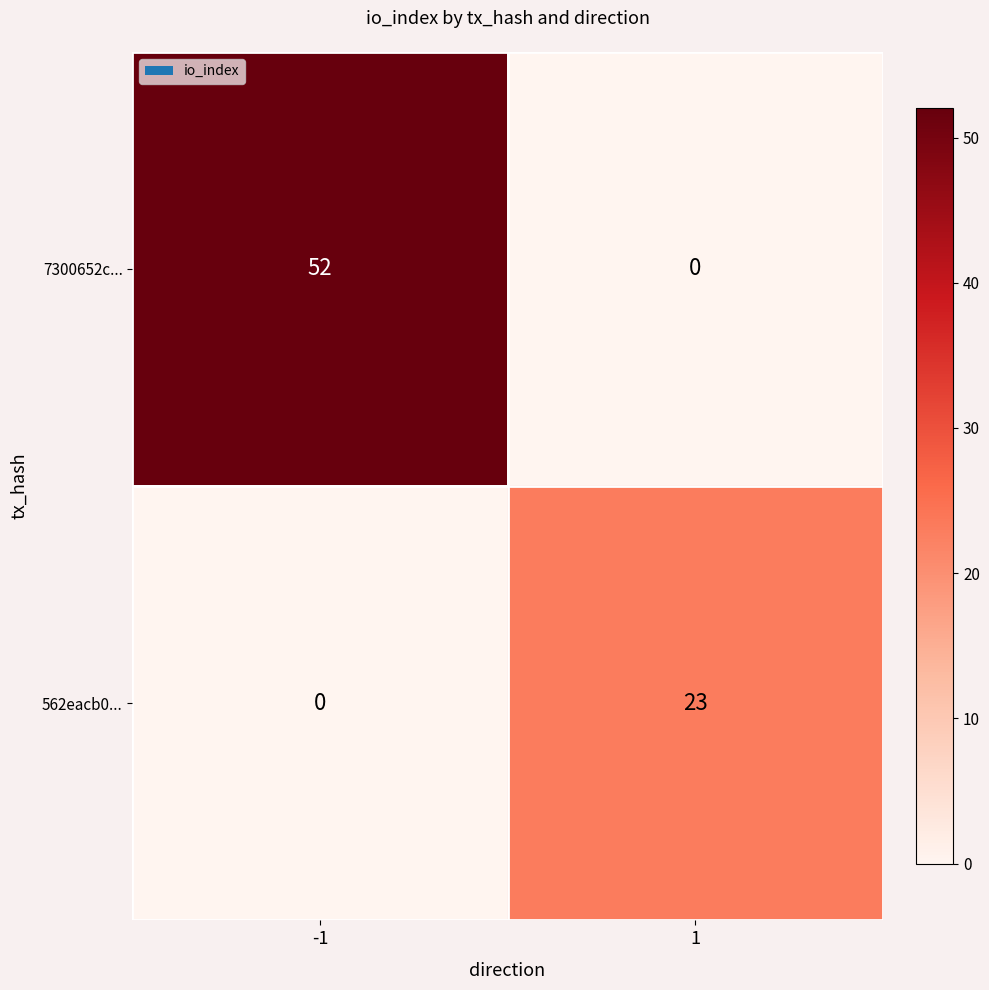

How many series are shown in this chart?

2